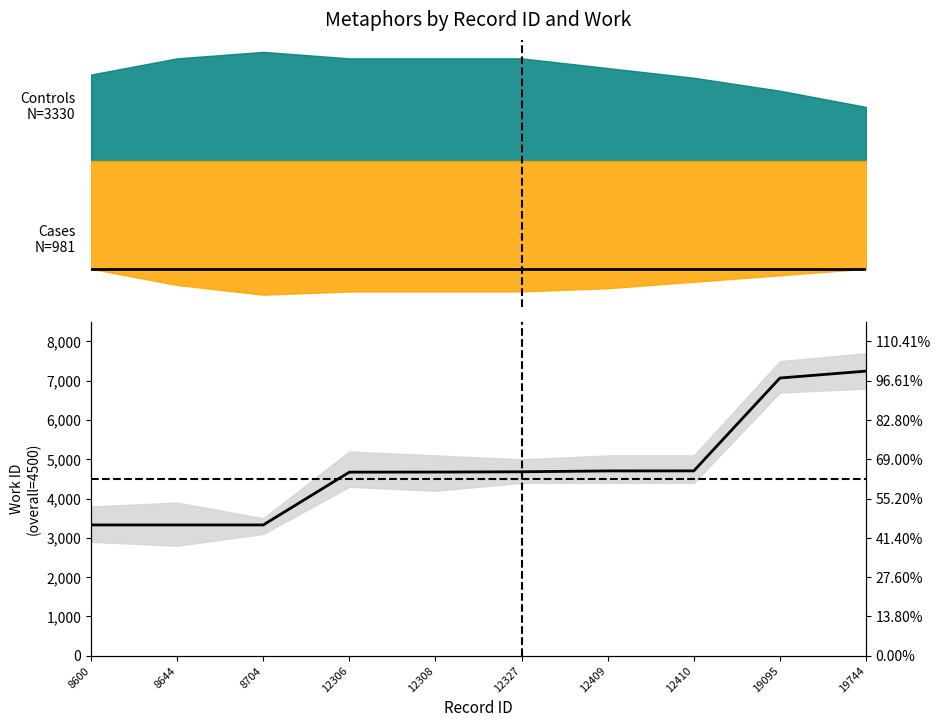

What is the ratio of the value at 8600 to the value at 12409?

0.7